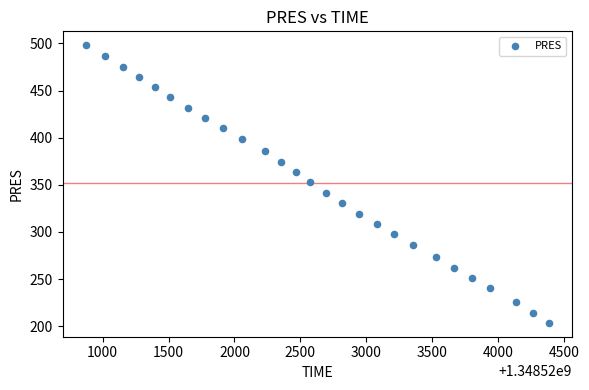

What is the range of Y values (max minus min)?

294.6